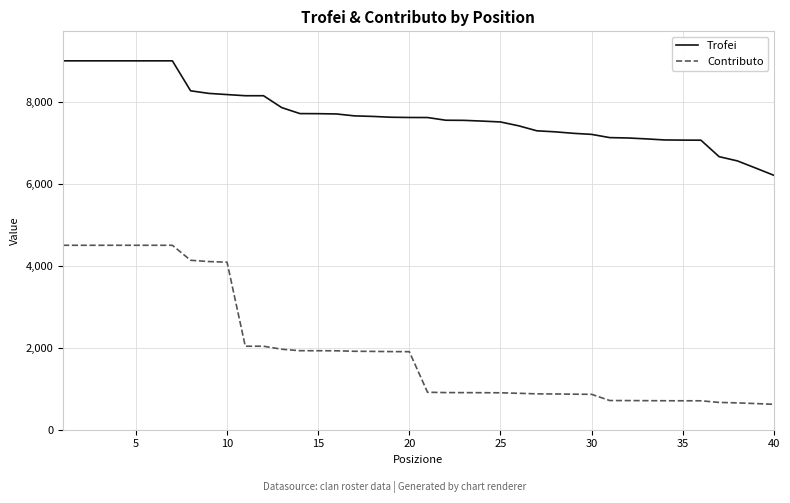

Rank the series by their maximum value, from highest to lowest.

Trofei, Contributo